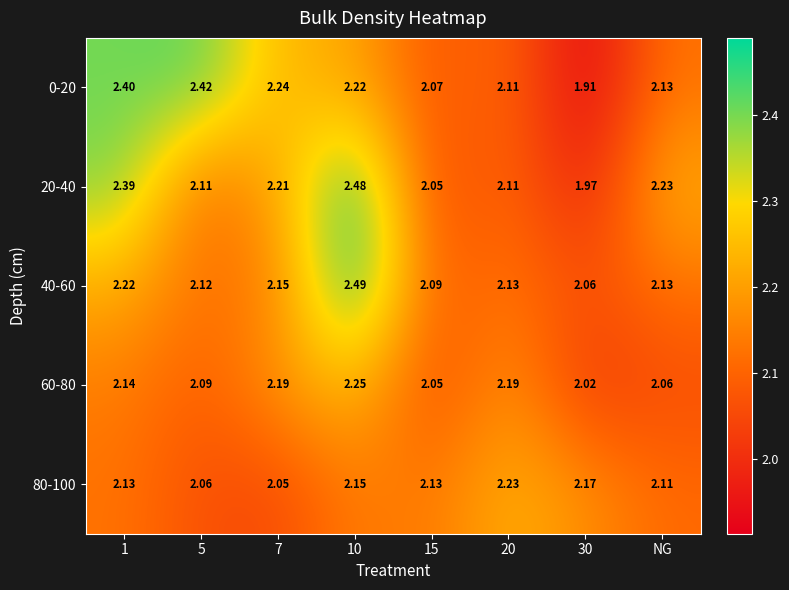

Is the value of 0-20 at NG greater than the value of 20-40 at 1?

No